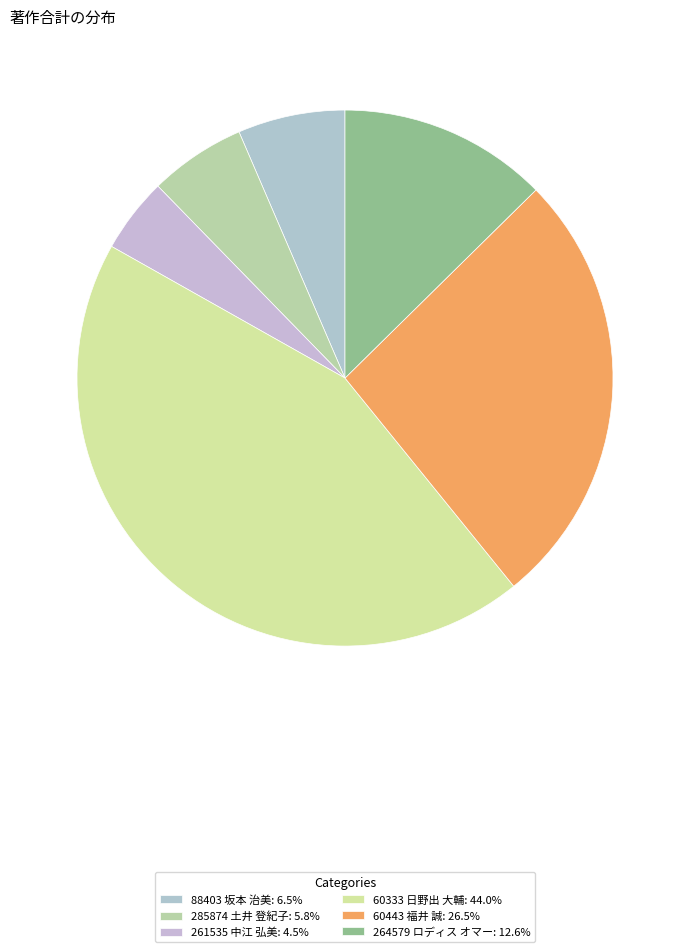

Count the number of slices in the pie.

6